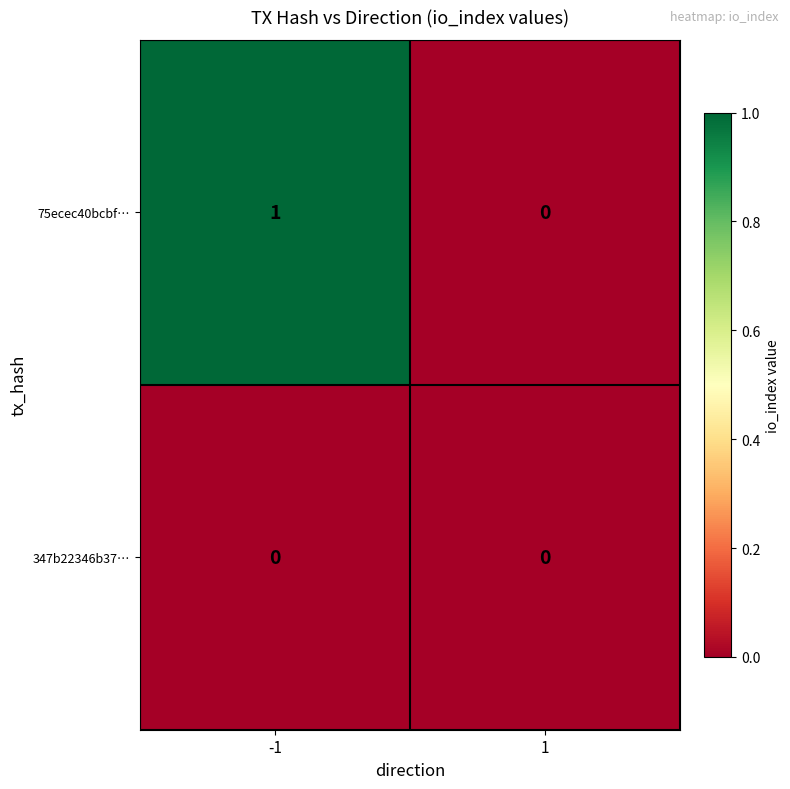

Which series has the largest total across all categories?

75ecec40bcbf…